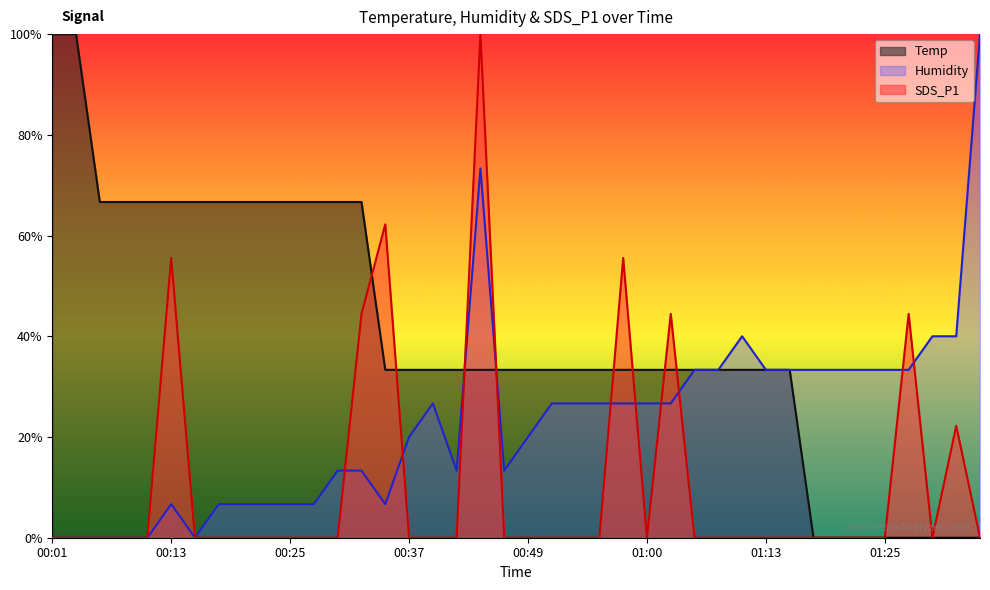

Is it true that SDS_P1 equals 20.6 at 00:34?

False